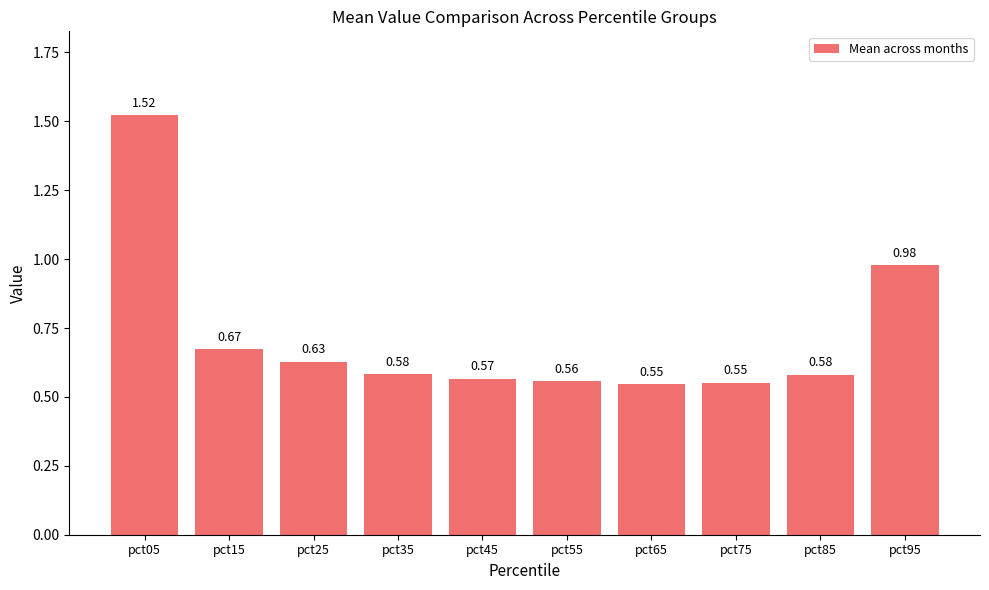

What is the change in value from pct05 to pct65?

-1.0